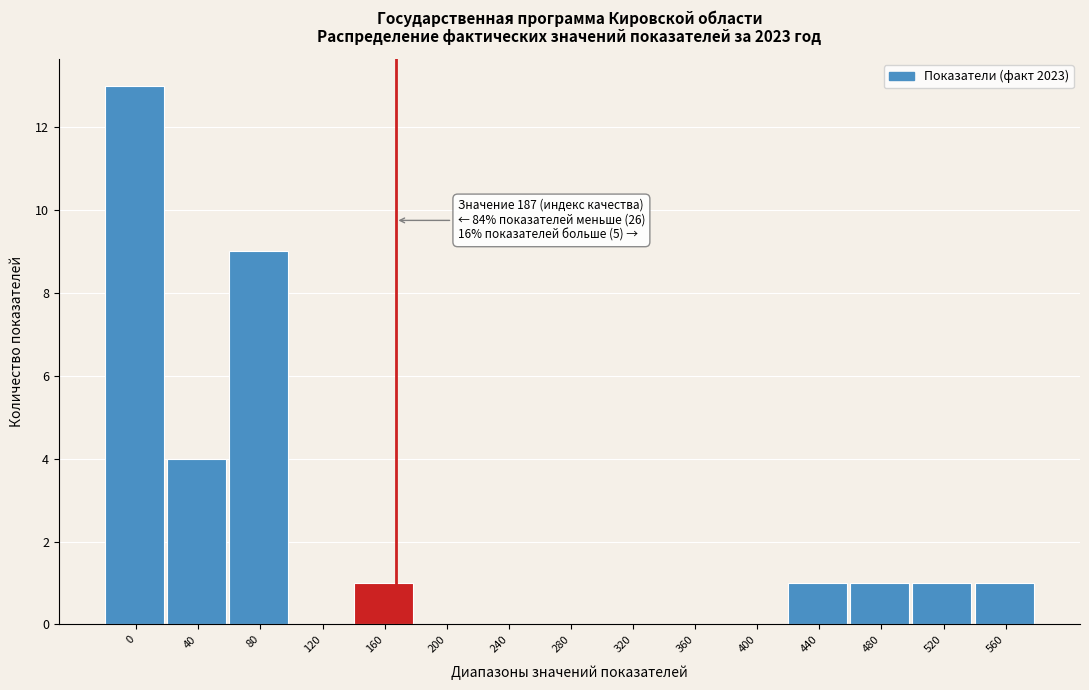

Reading left to right, transcribe all the data shown in this chart.

0=13	40=4	80=9	120=0	160=1	200=0	240=0	280=0	320=0	360=0	400=0	440=1	480=1	520=1	560=1